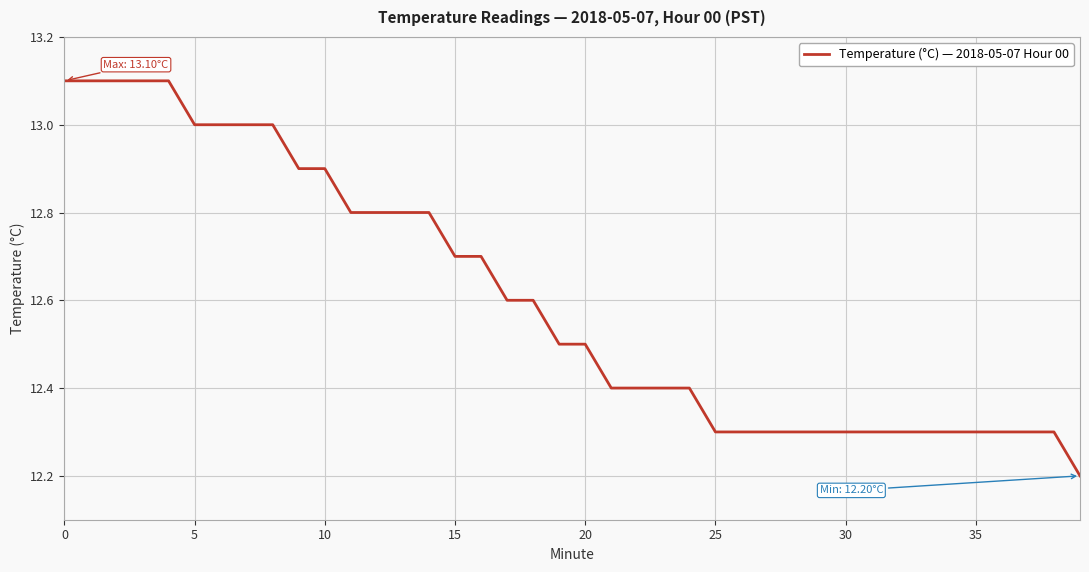

What is the minimum value shown in the chart?

12.2